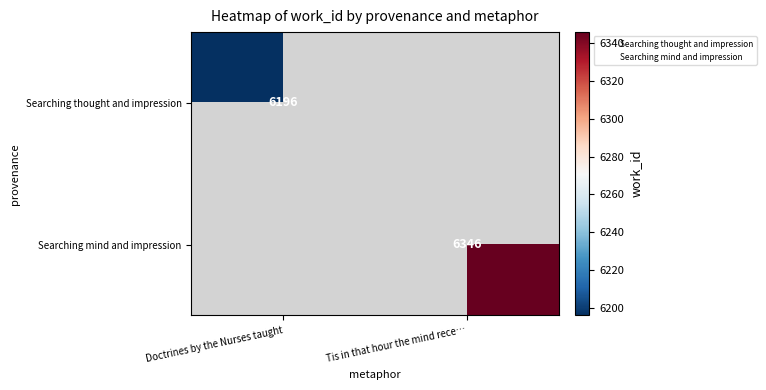

True or false: Searching thought and impression has a value of 2543 at Doctrines by the Nurses taught.

False